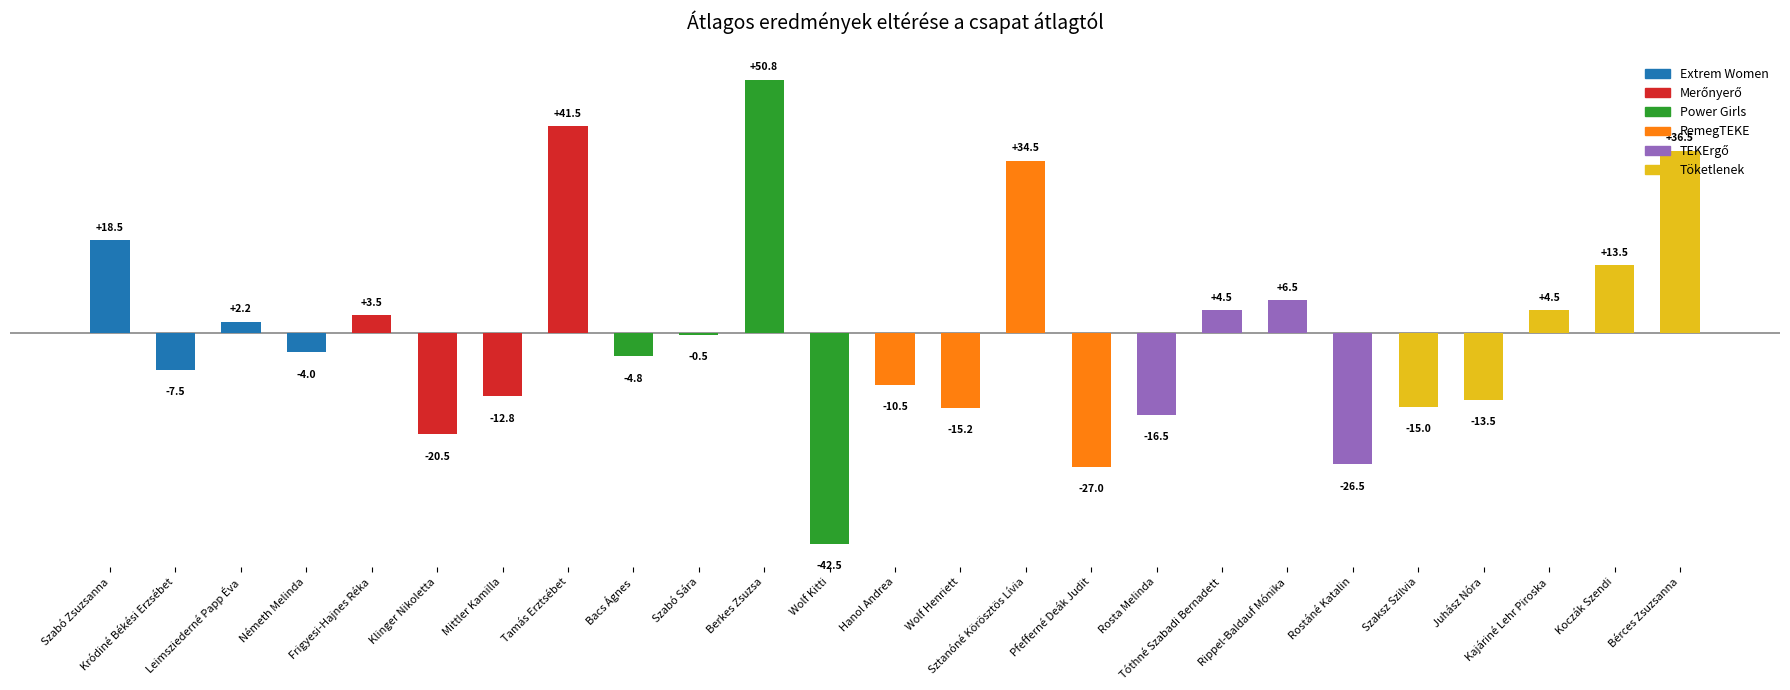

What is the minimum value shown in the chart?

-42.5